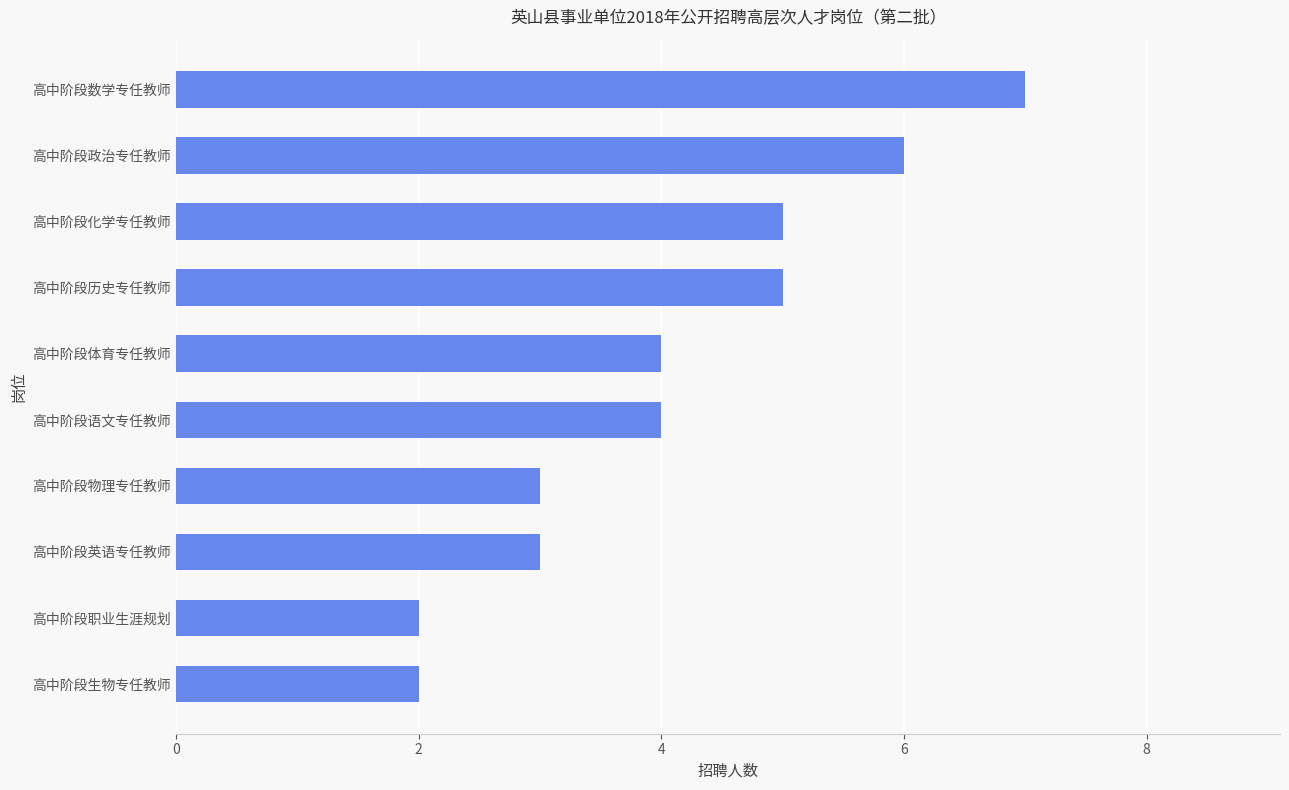

How many categories are shown in the chart?

10